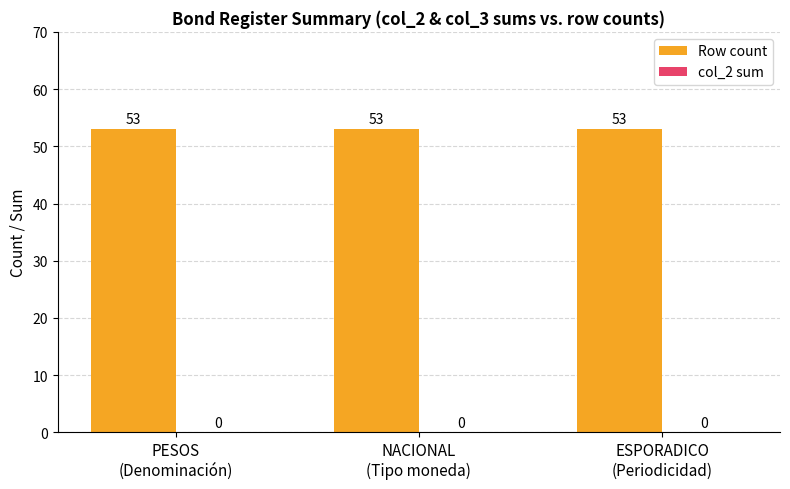

Rank the series by their average value, from highest to lowest.

Row count, col_2 sum